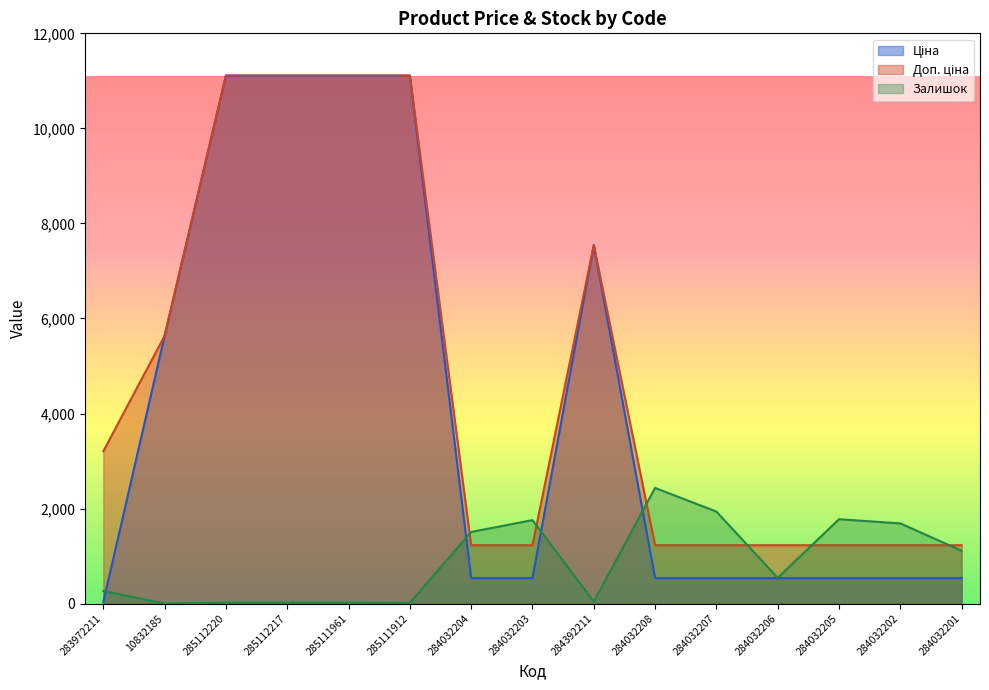

Which category has the lowest value in the Доп. ціна series?

284032204